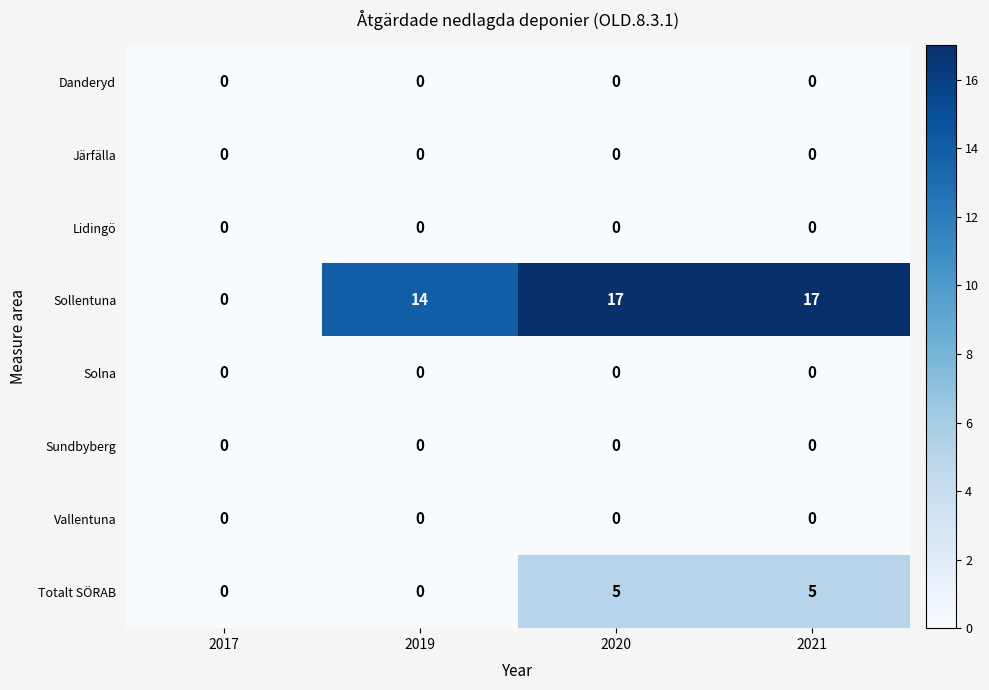

Which series has the largest total across all categories?

Sollentuna